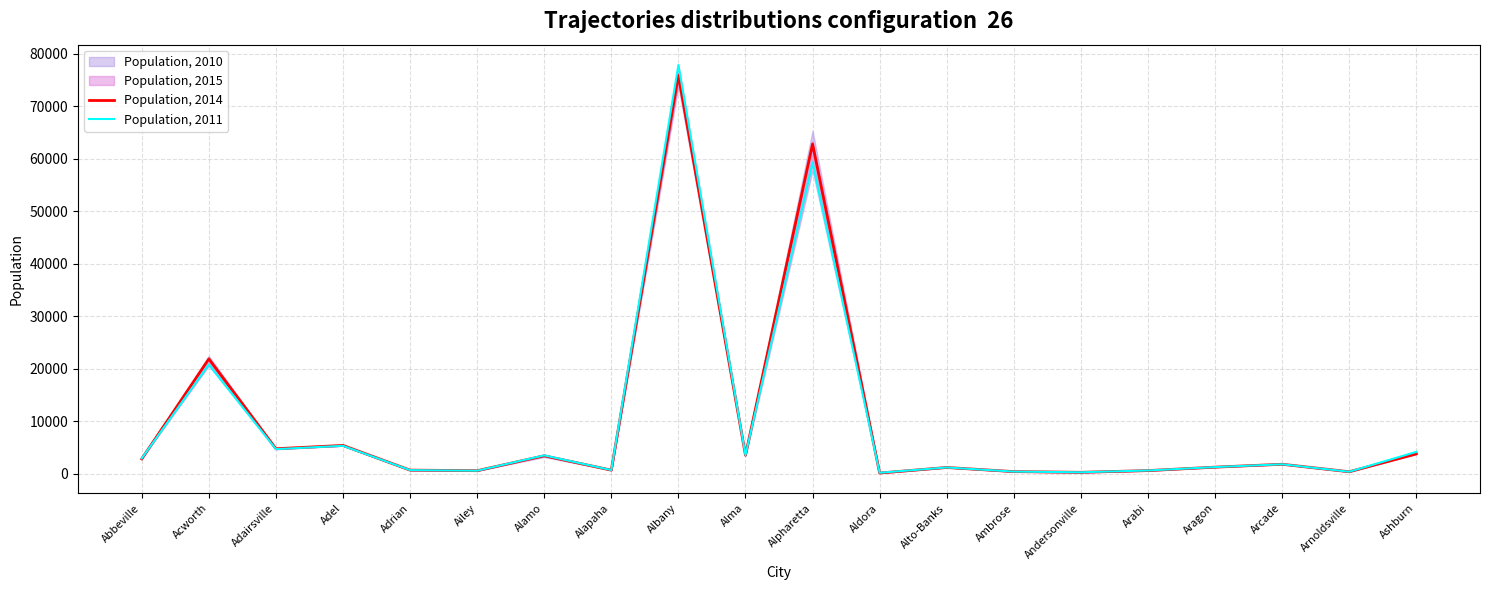

How many lines are shown in the chart?

2